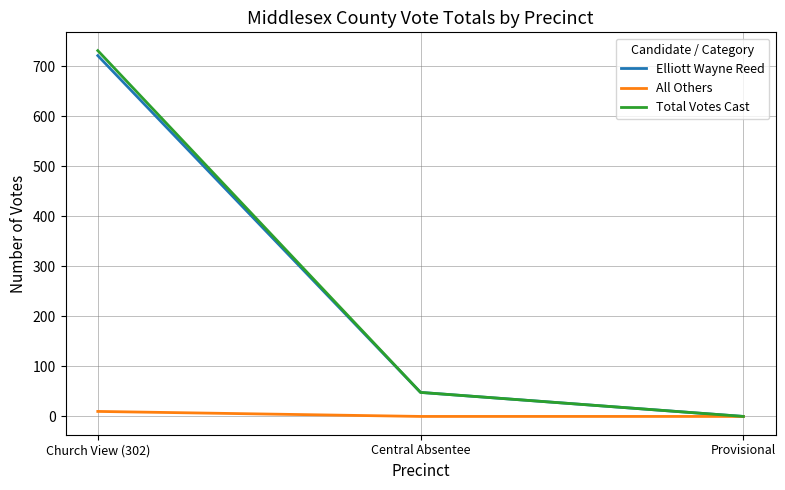

At which category is the sum across all series the highest?

Church View (302)